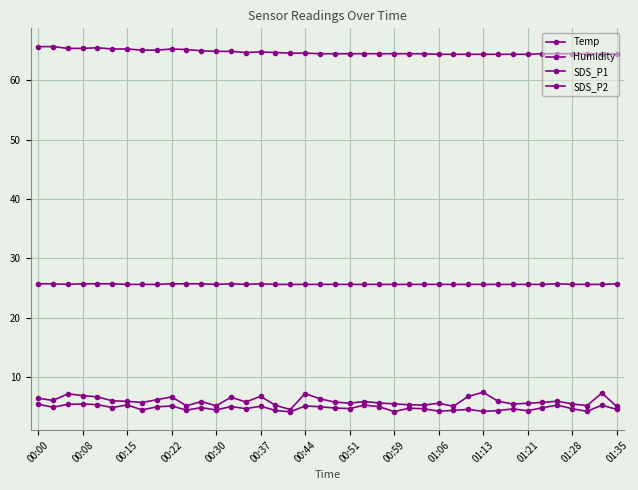

Does the chart have visible grid lines?

Yes